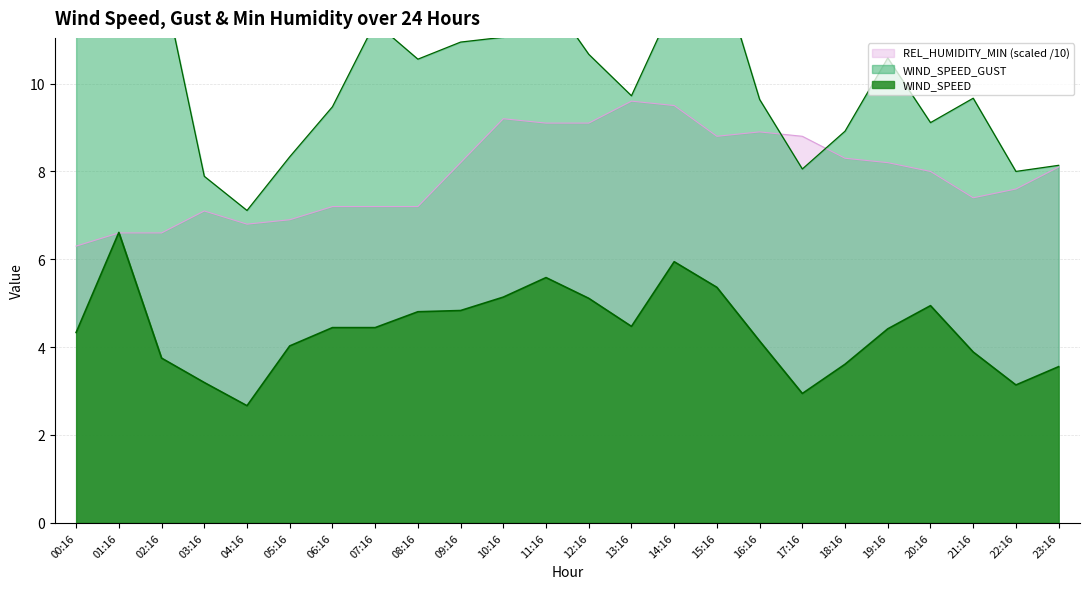

Is the value of REL_HUMIDITY_MIN at 23:16 greater than the value of WIND_SPEED_GUST at 18:16?

No